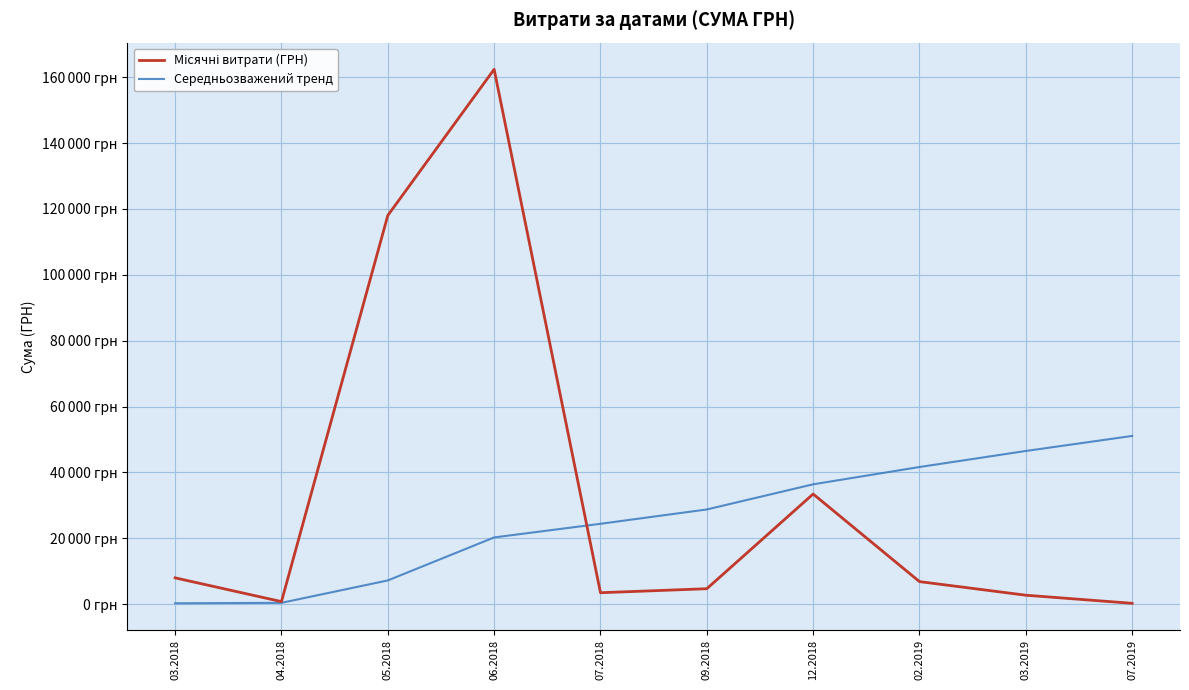

Does the chart have visible grid lines?

Yes